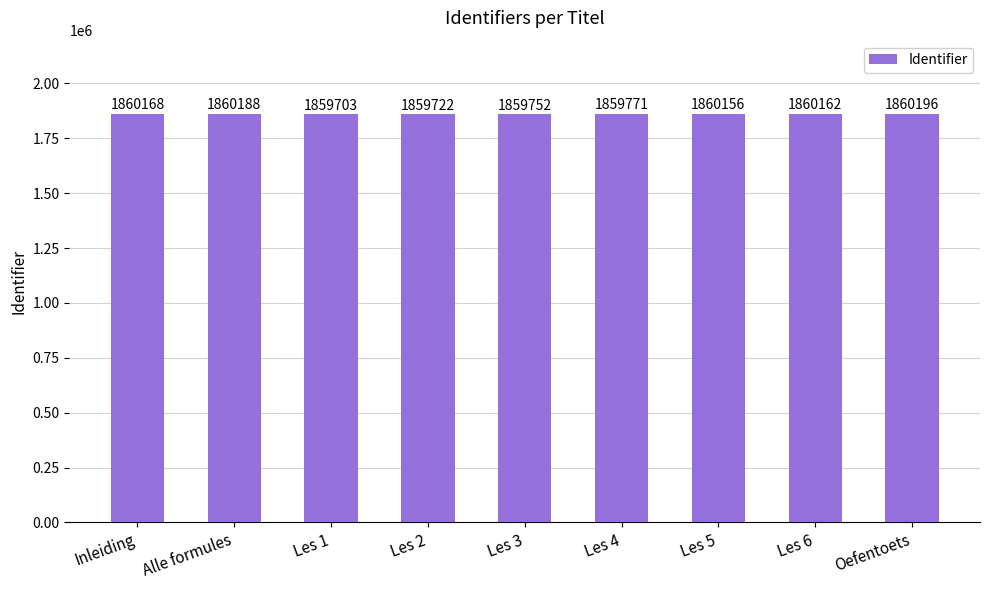

Reading left to right, list all the values displayed in this chart.

Inleiding=1860168	Alle formules=1860188	Les 1=1859703	Les 2=1859722	Les 3=1859752	Les 4=1859771	Les 5=1860156	Les 6=1860162	Oefentoets=1860196